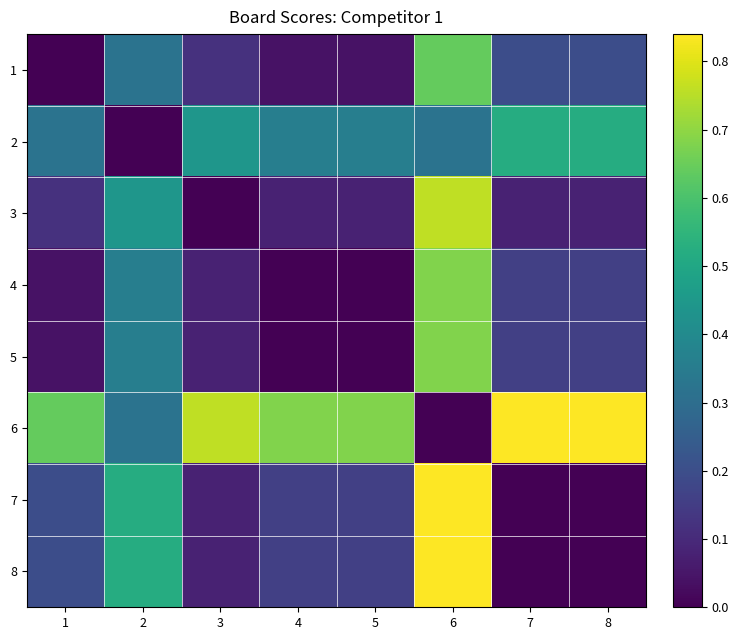

Between 8 and 5, which is larger?

8